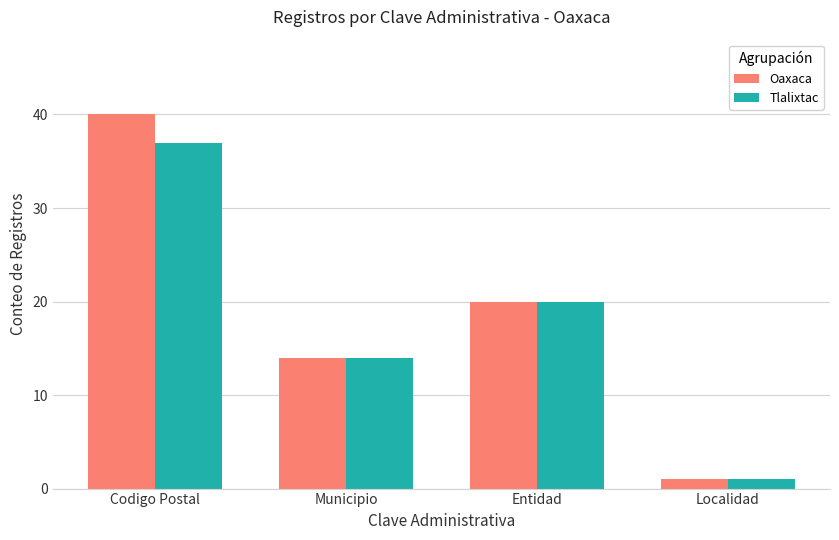

Which category has the highest value in the Oaxaca series?

Codigo Postal